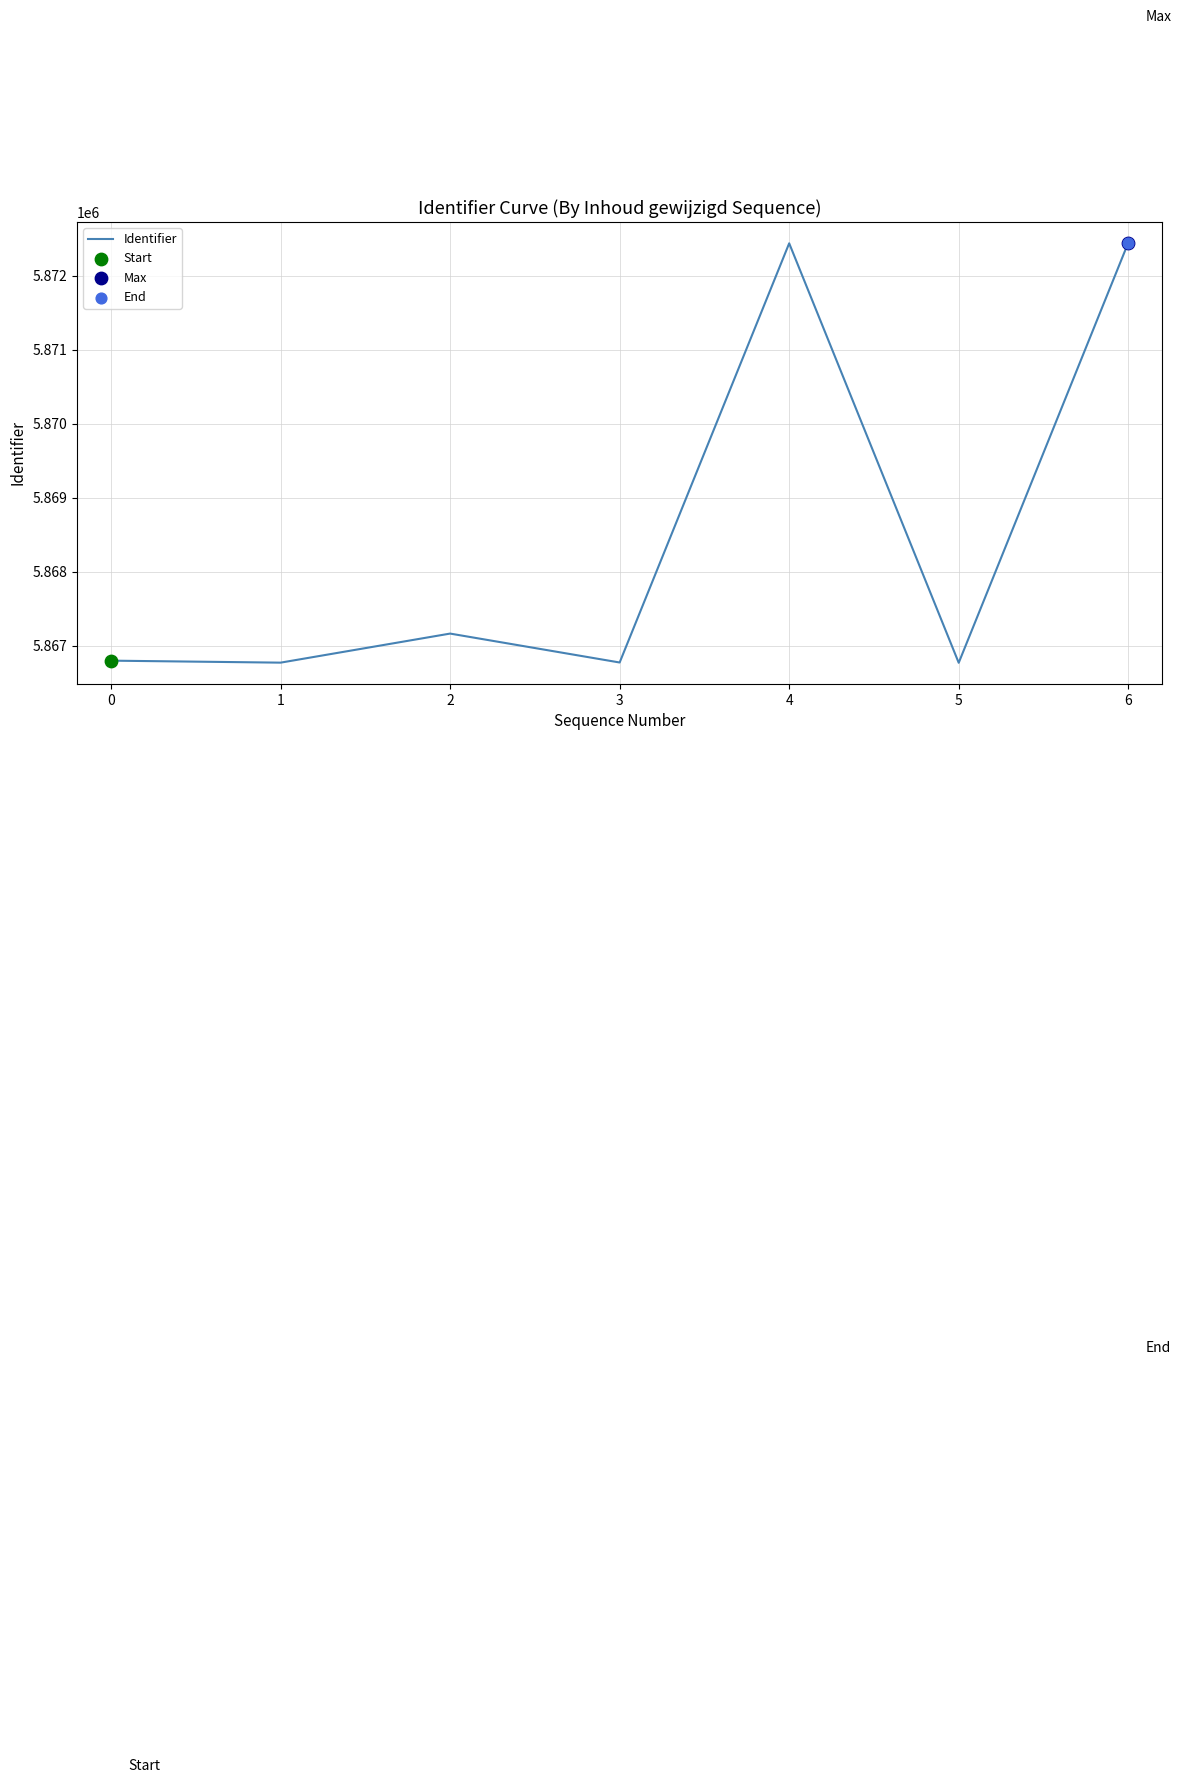

Approximately how many times larger is the value at 2 compared to 4?

1.0